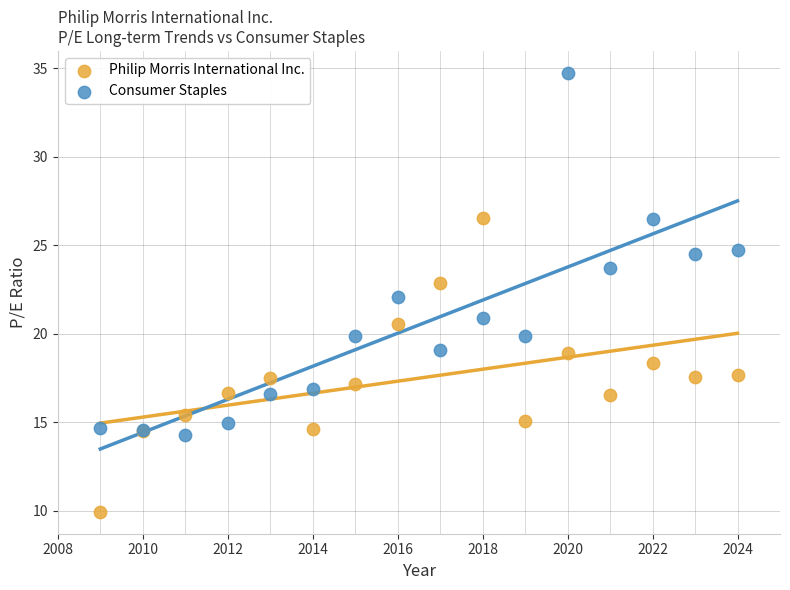

Which series reaches the minimum Y coordinate?

Philip Morris International Inc.